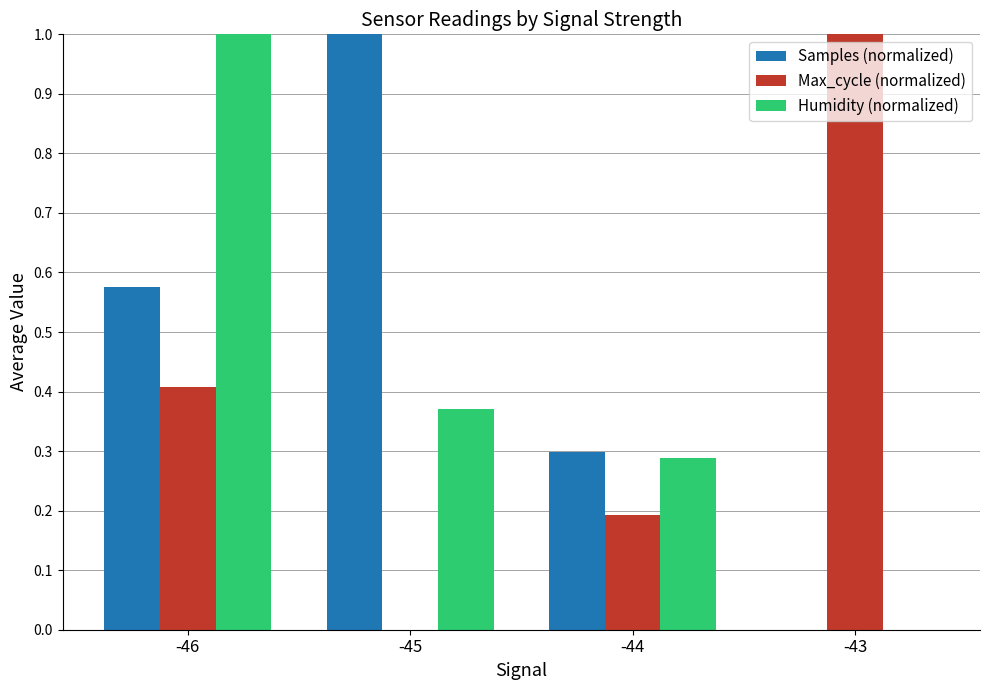

How many distinct data groups are displayed?

3